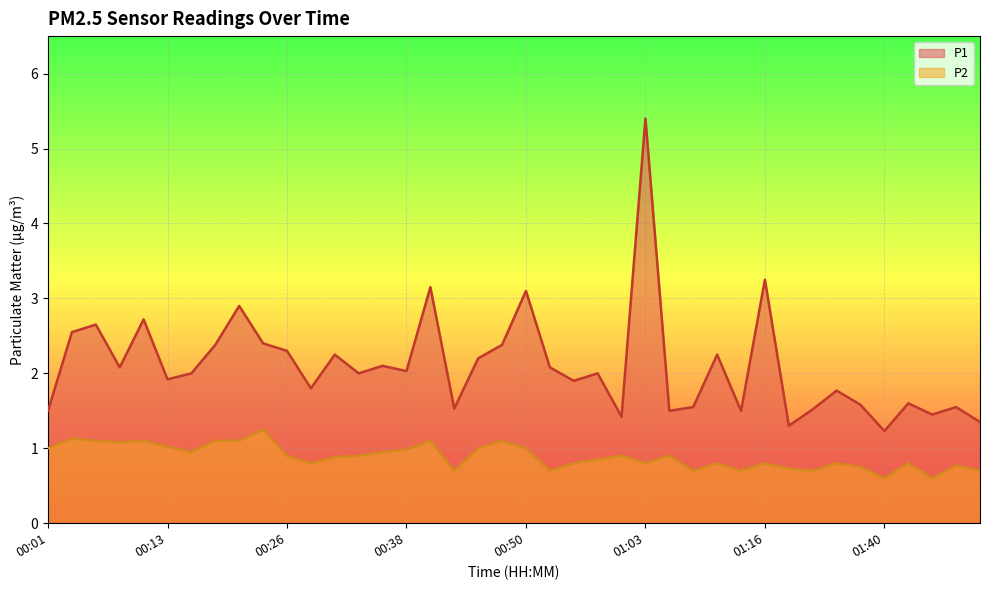

How many distinct data groups are displayed?

2